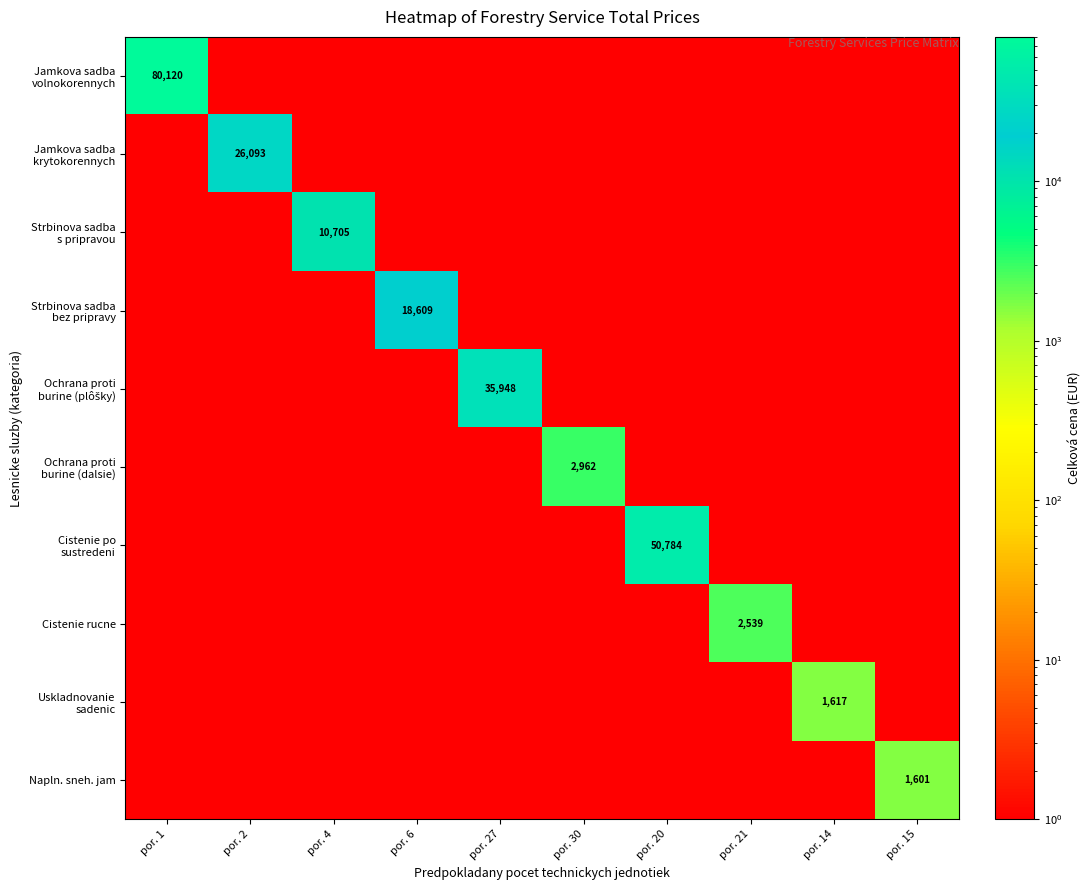

What is the difference between the maximum and second lowest values in the Ochrana proti burine (dalsie) series?

2961.2